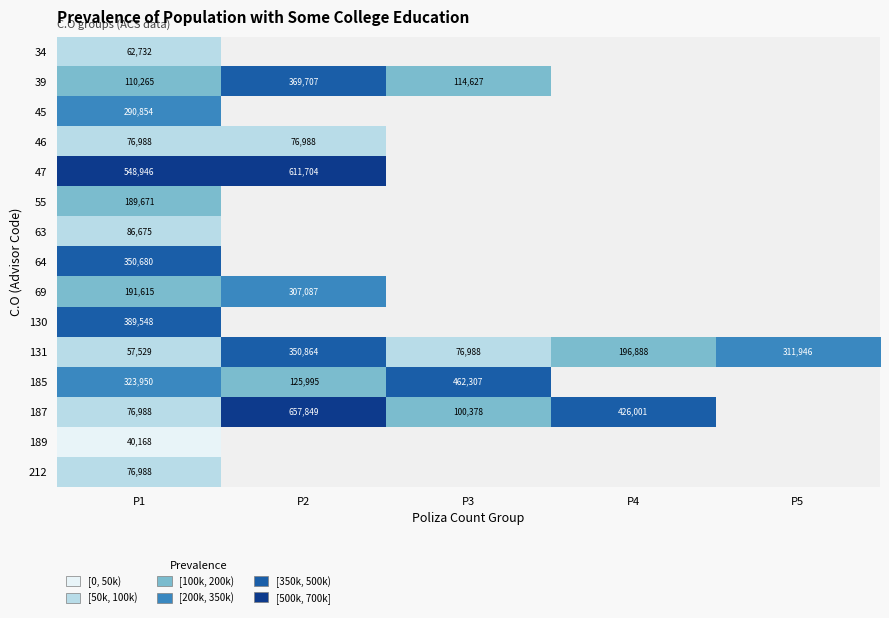

At which label is 131 closest to 204196?

P4